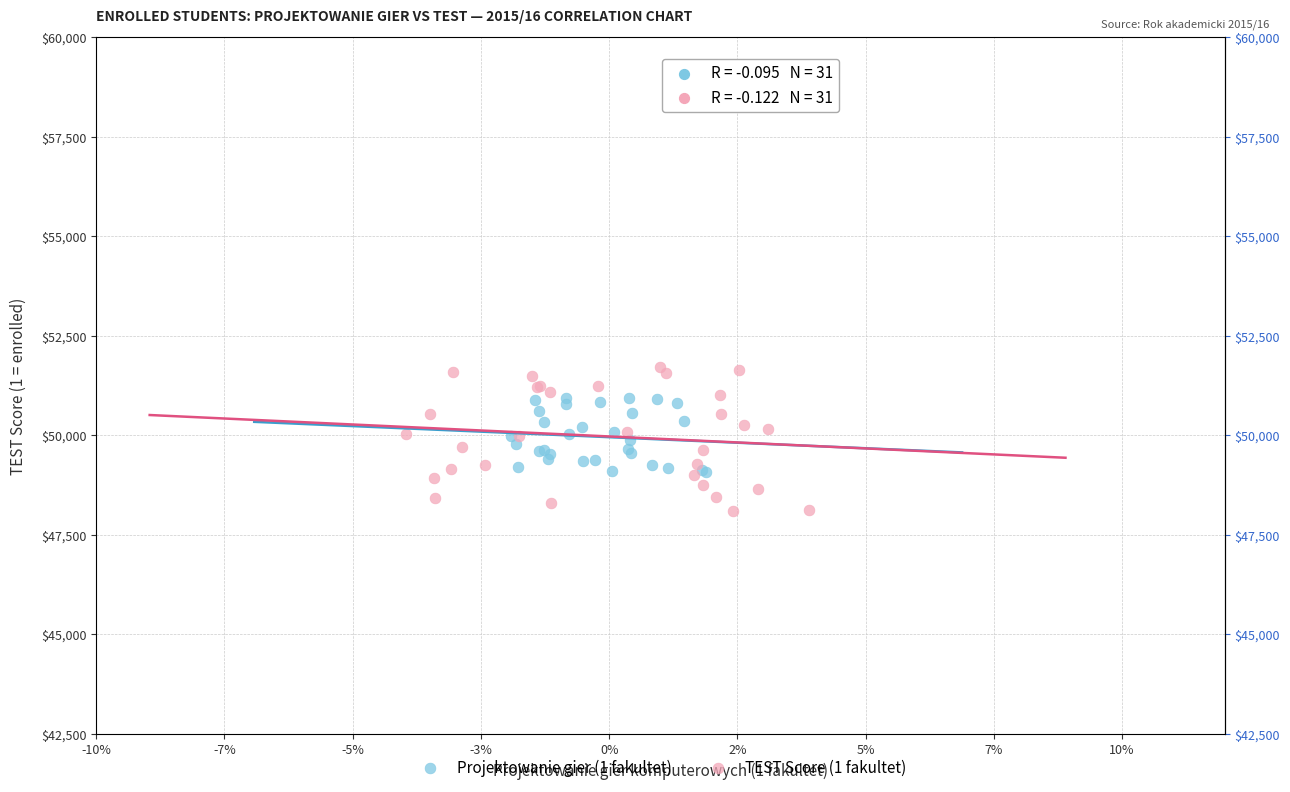

What are all the series names shown in the legend?

Projektowanie gier (1 fakultet), TEST Score (1 fakultet)